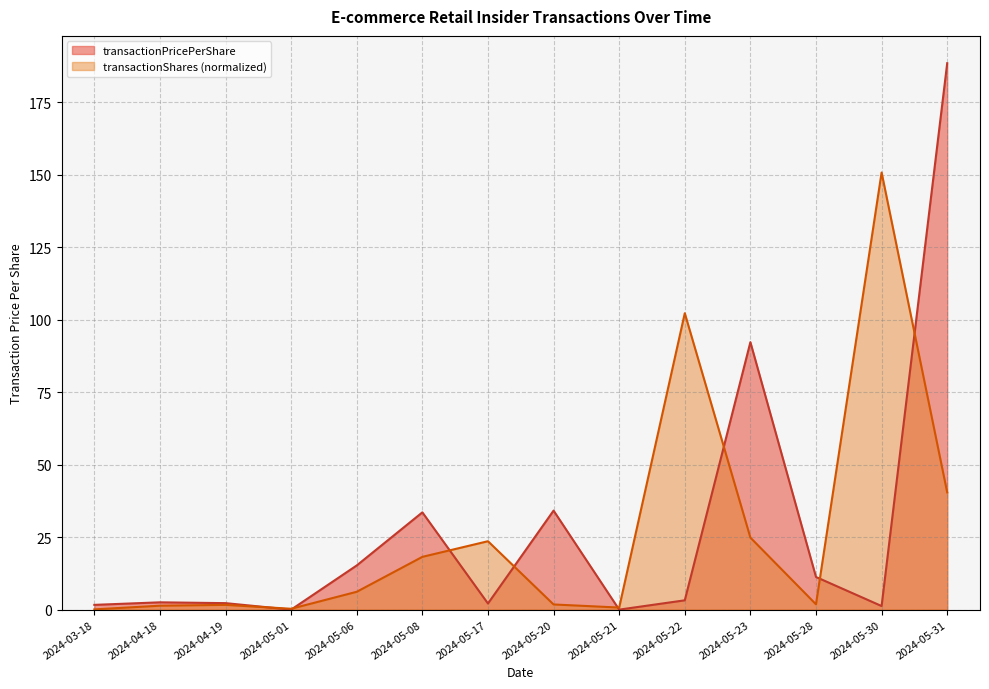

True or false: transactionShares has a value of 1.8 at 2024-05-28.

True